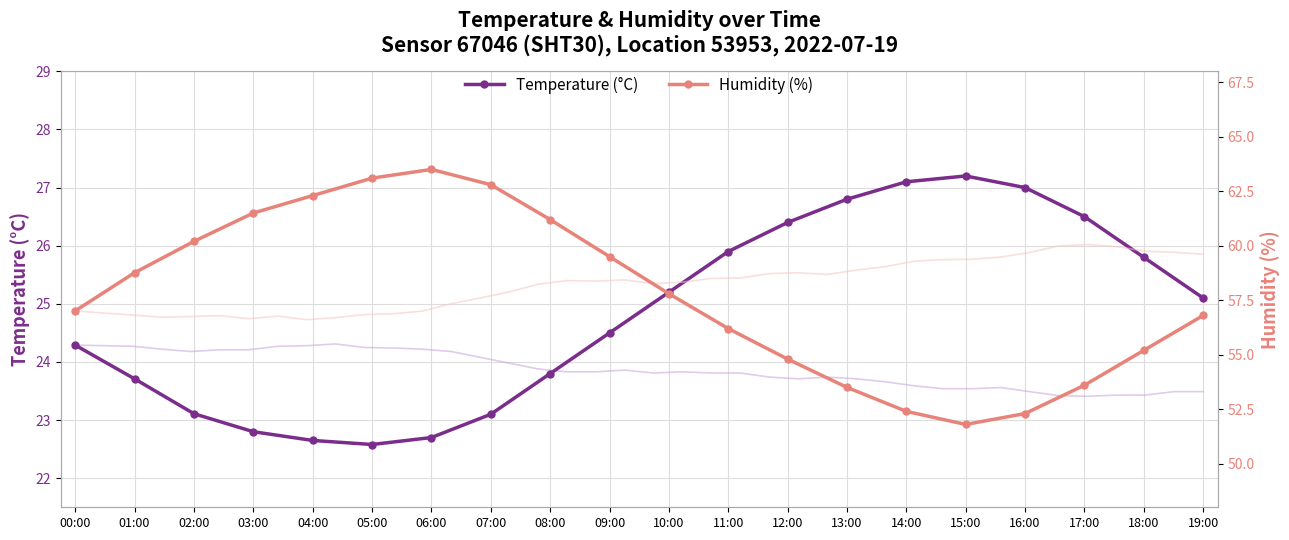

What is the total value across all series at 17:00?

80.1